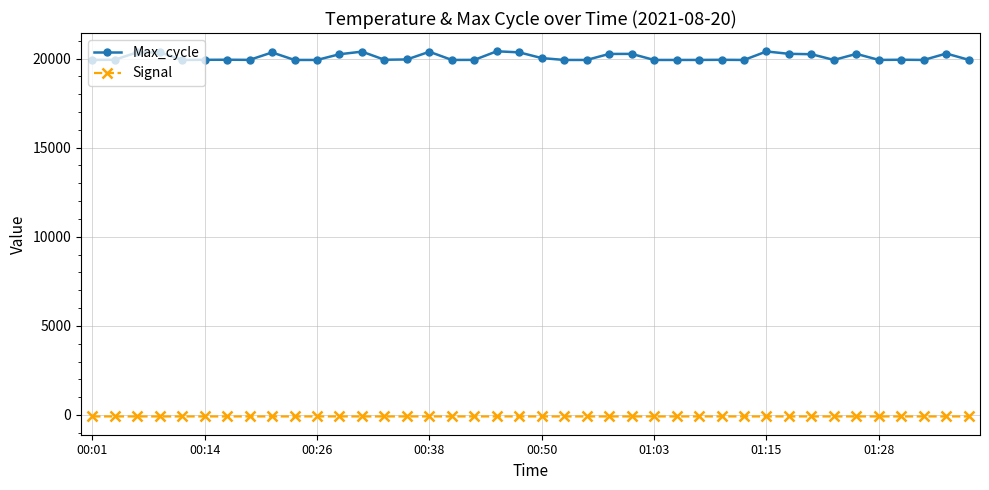

What are all the series names shown in the legend?

Max_cycle, Signal